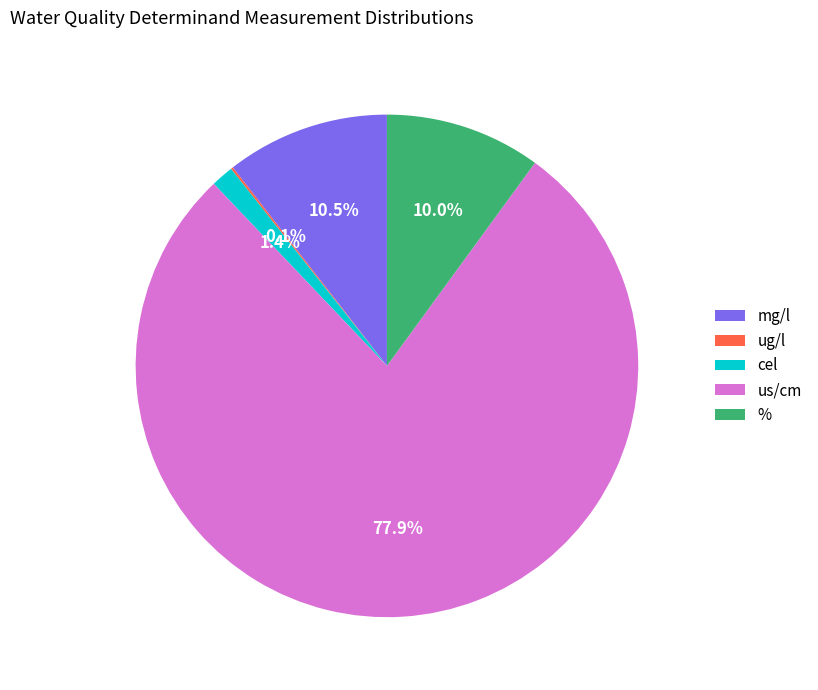

Which slice is the largest?

us/cm